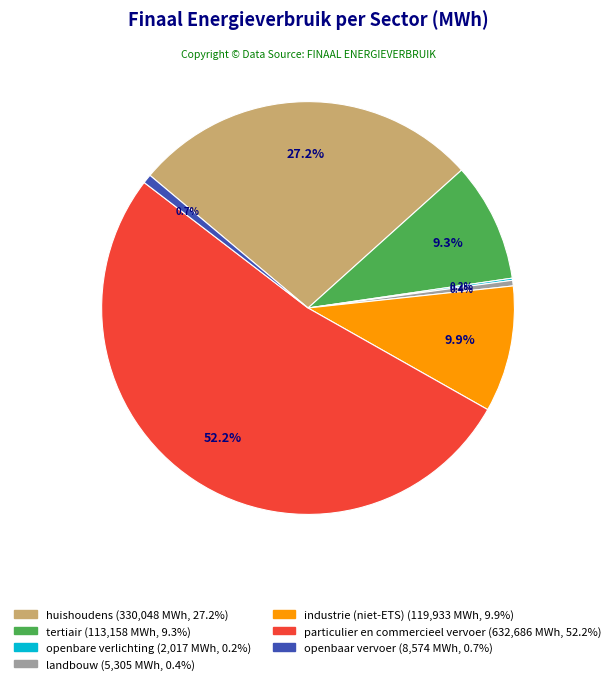

To the nearest percent, what percentage of the pie is tertiair?

9%